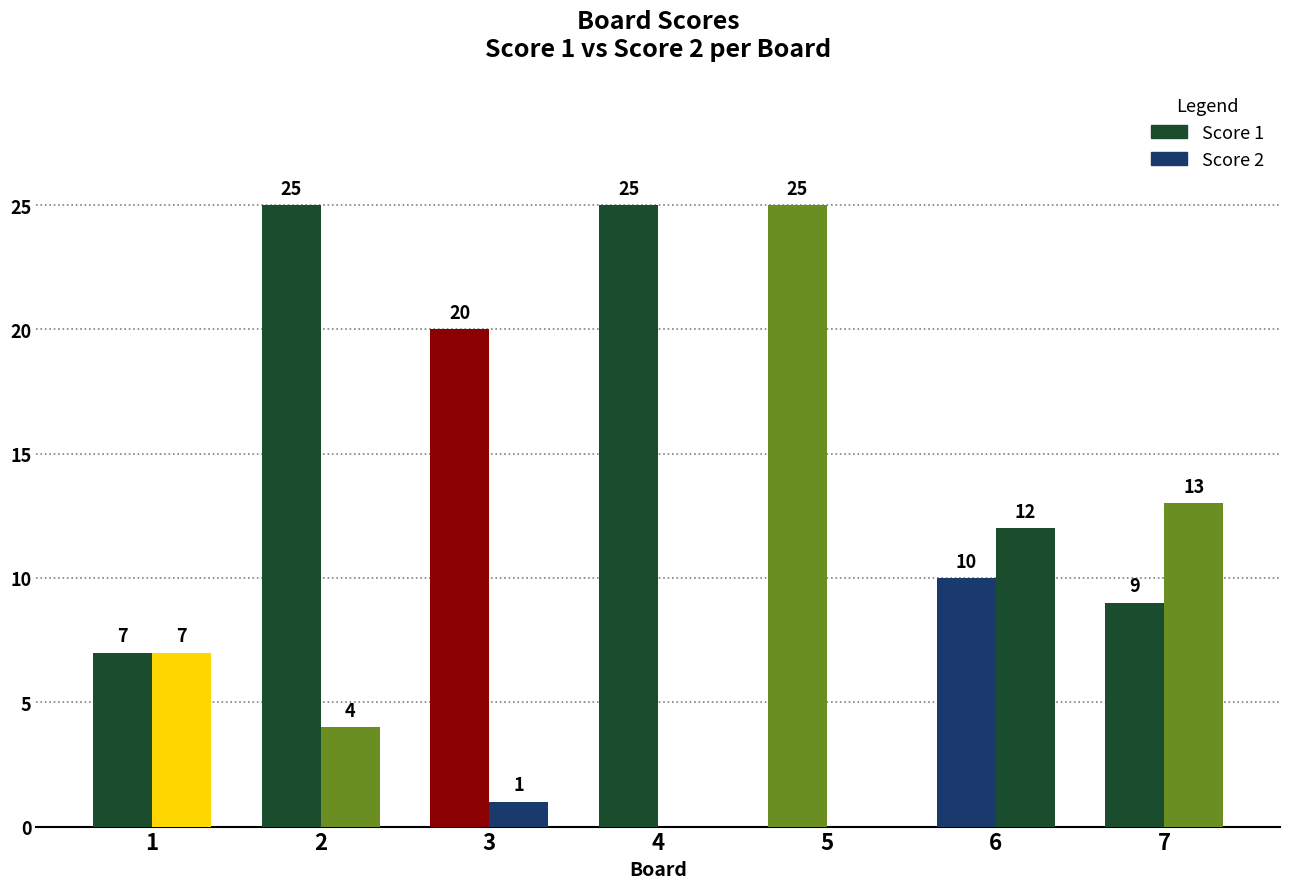

Is it true that Score 2 equals 4 at 2?

True